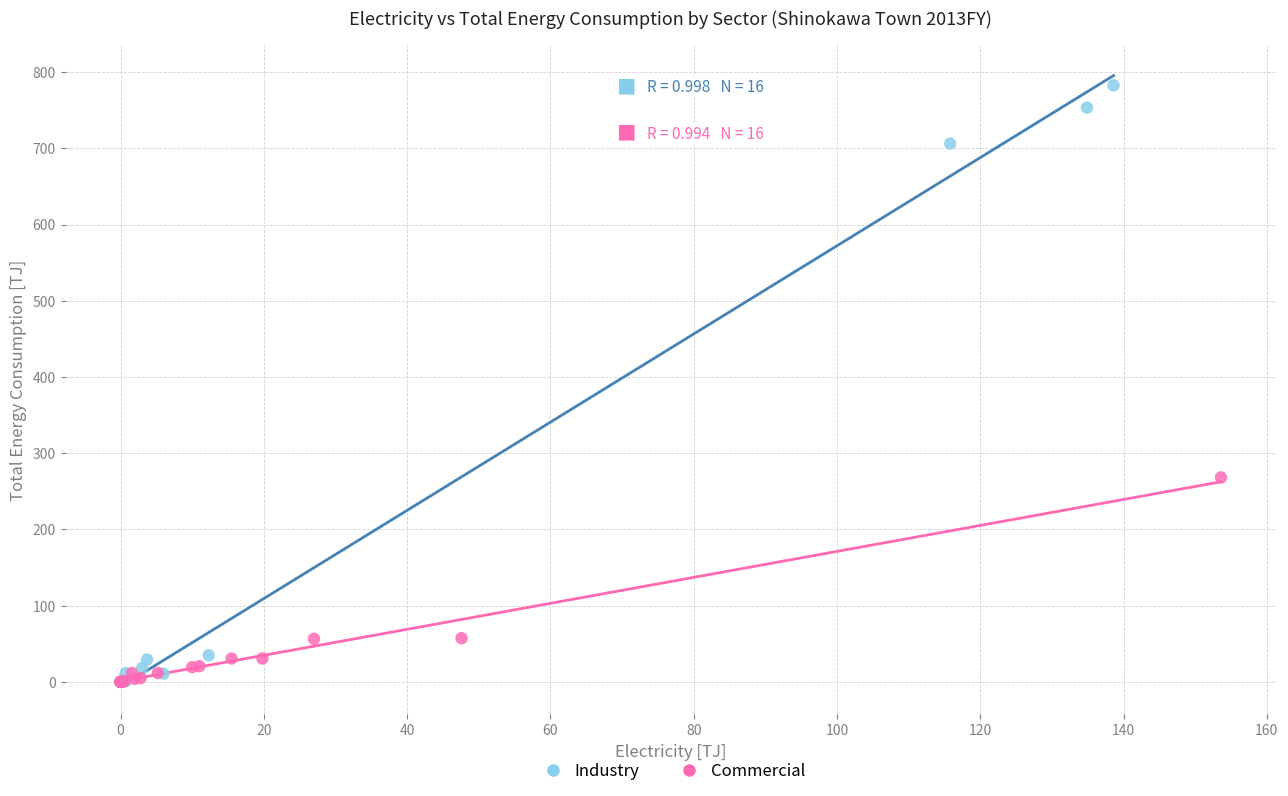

Which series contains the highest Y value?

Industry